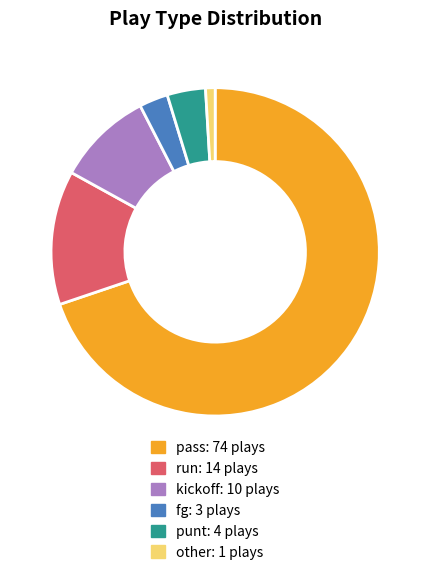

The run slice represents 1% of the pie. True or false?

False